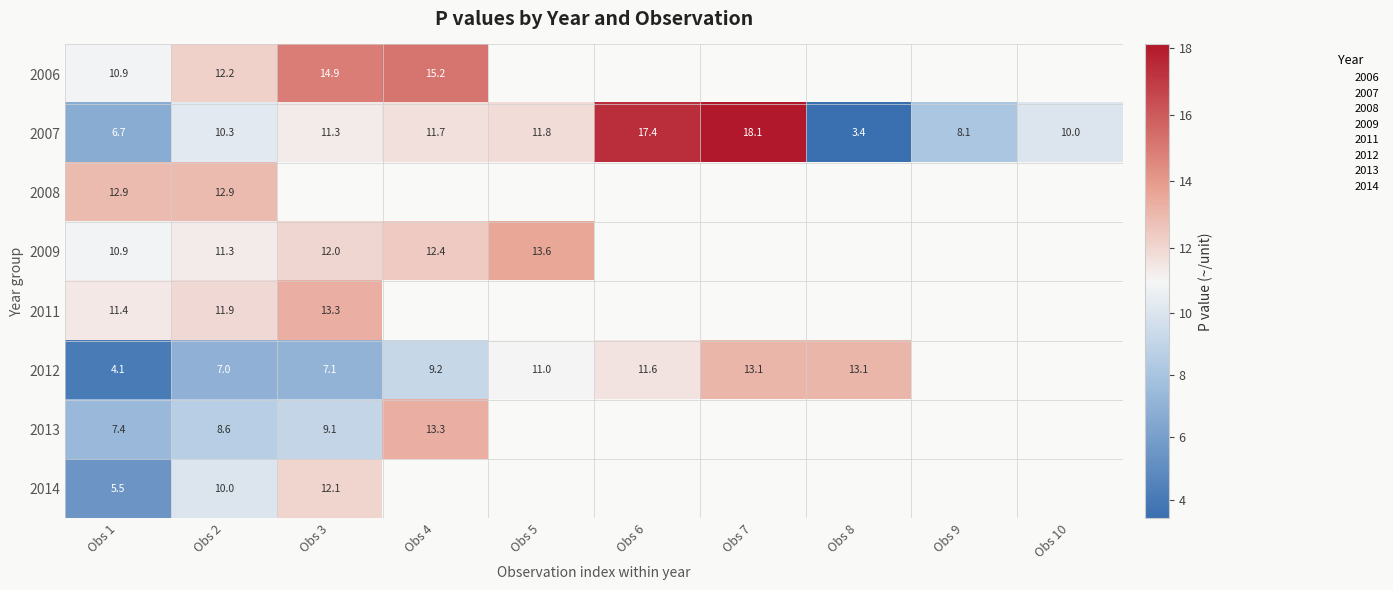

What is the maximum value for 2014?

12.1